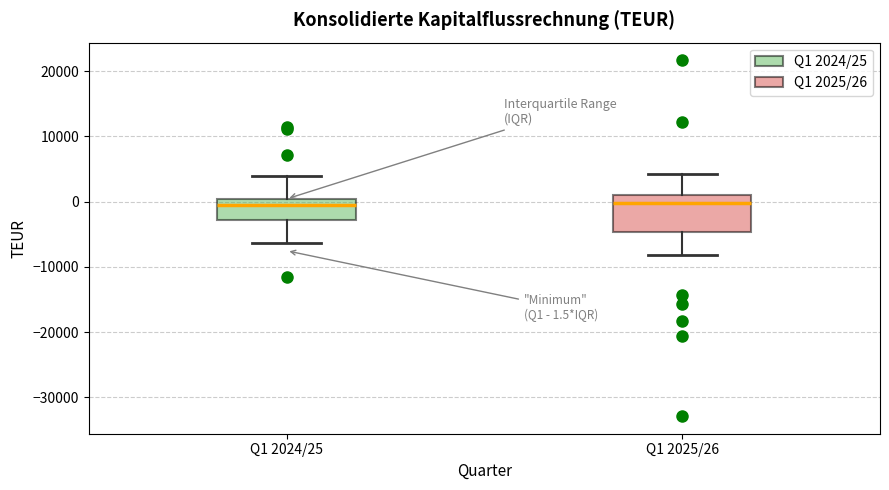

Comparing the boxes themselves (not the whiskers), which one is the tallest?

Q1 2025/26